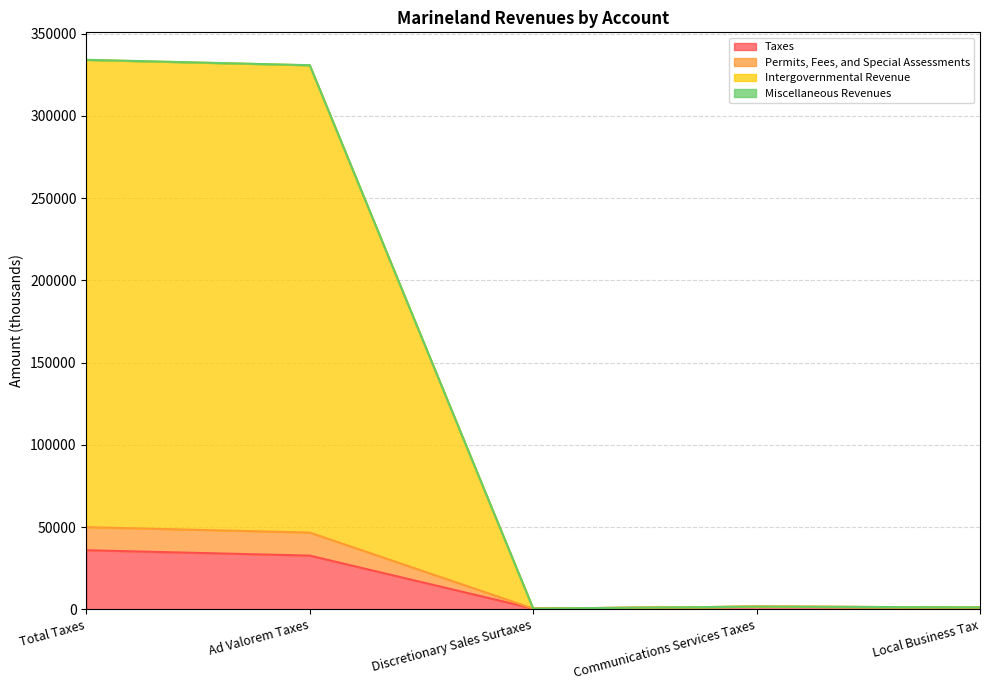

What is the minimum value for Taxes?

453